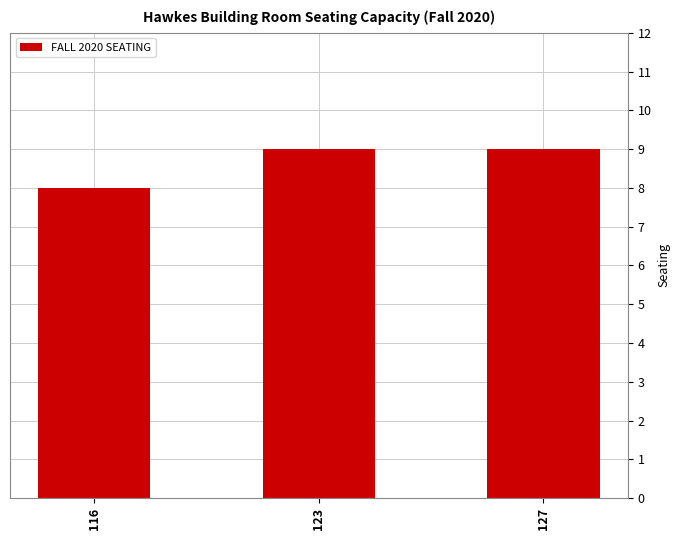

Reading left to right, list all the values displayed in this chart.

116=8	123=9	127=9